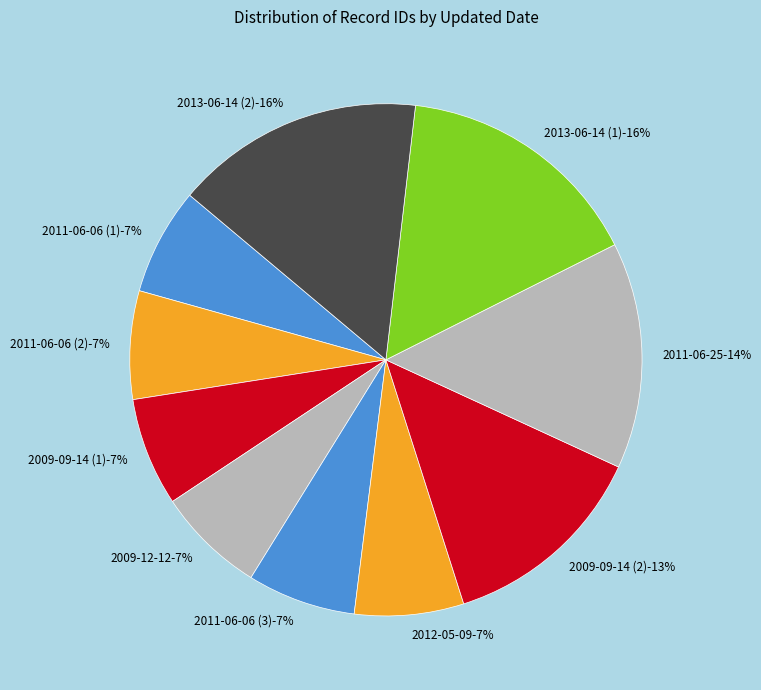

Which category has the biggest portion of the pie?

2013-06-14 (2)